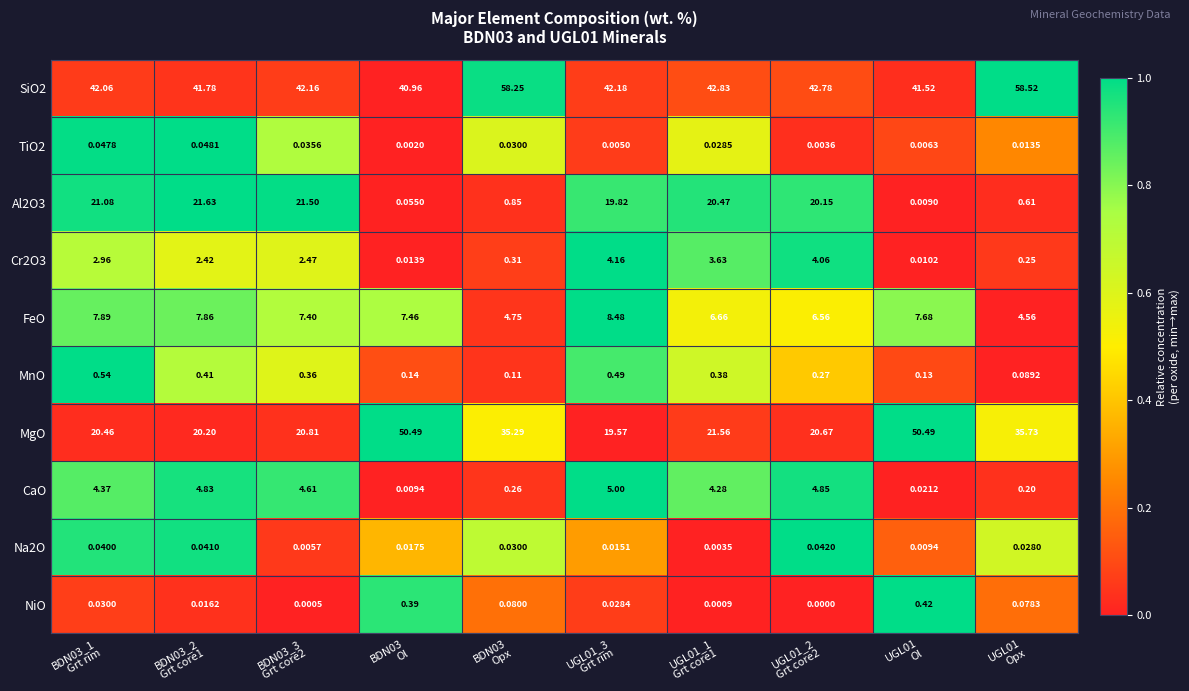

Which series has the largest total across all categories?

SiO2